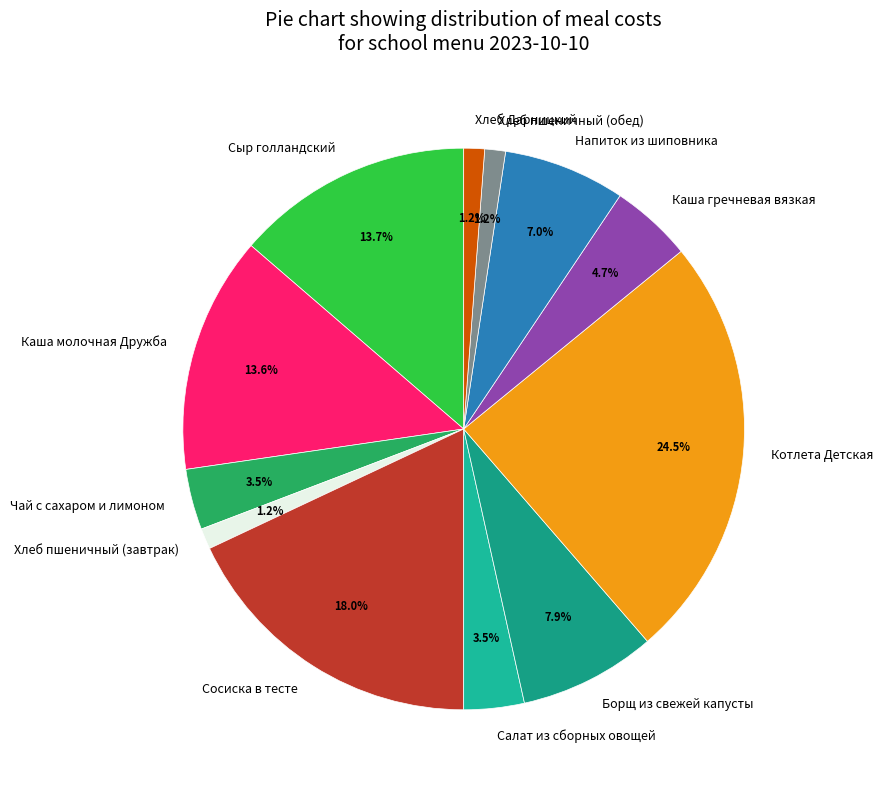

Is it true that Борщ из свежей капусты is 8% of the pie?

True